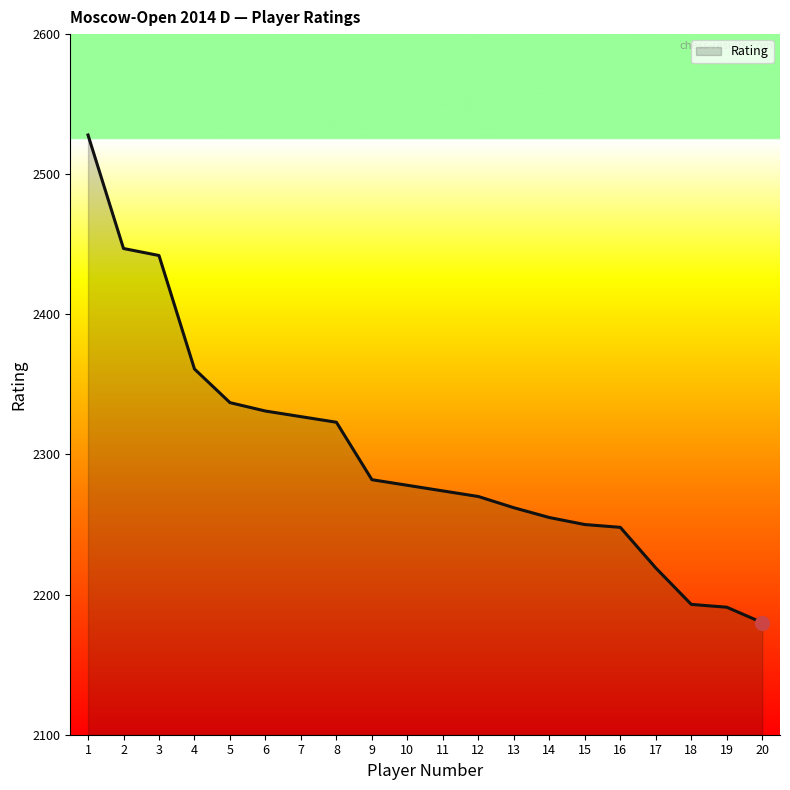

The value at 17 is 2219. True or false?

True